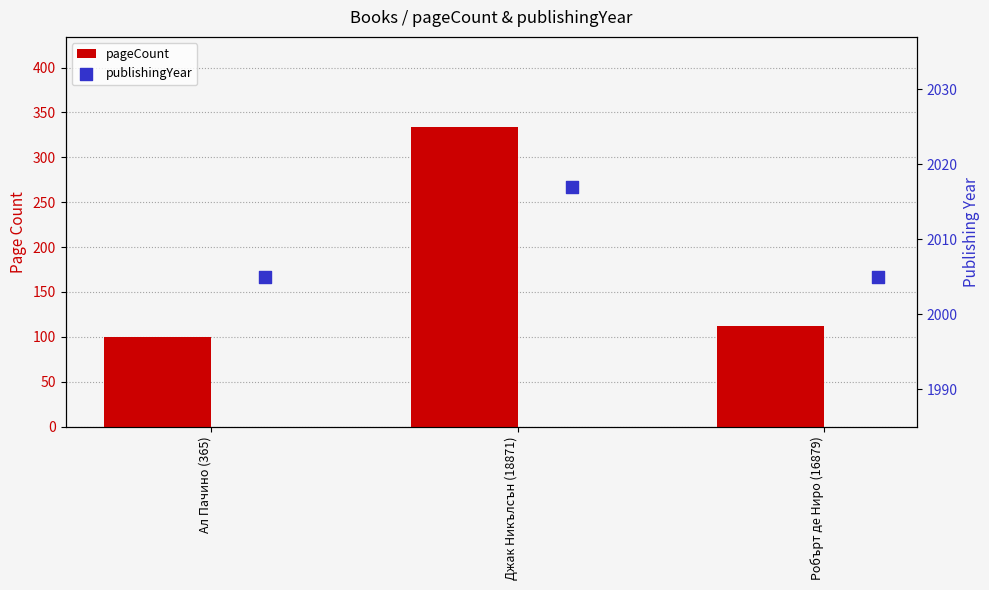

Which series has the largest total across all categories?

publishingYear